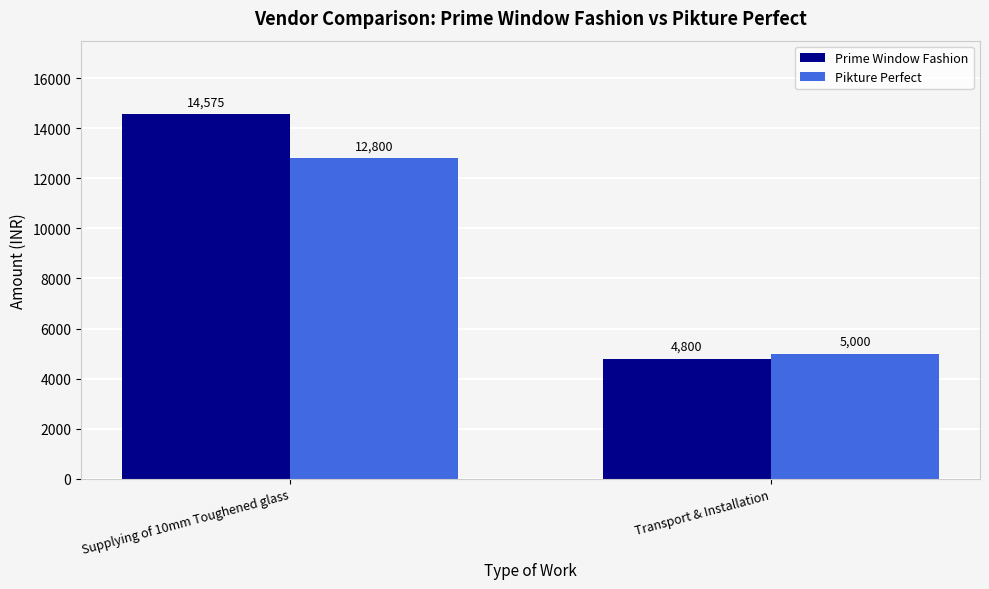

What is the smallest value displayed?

4800